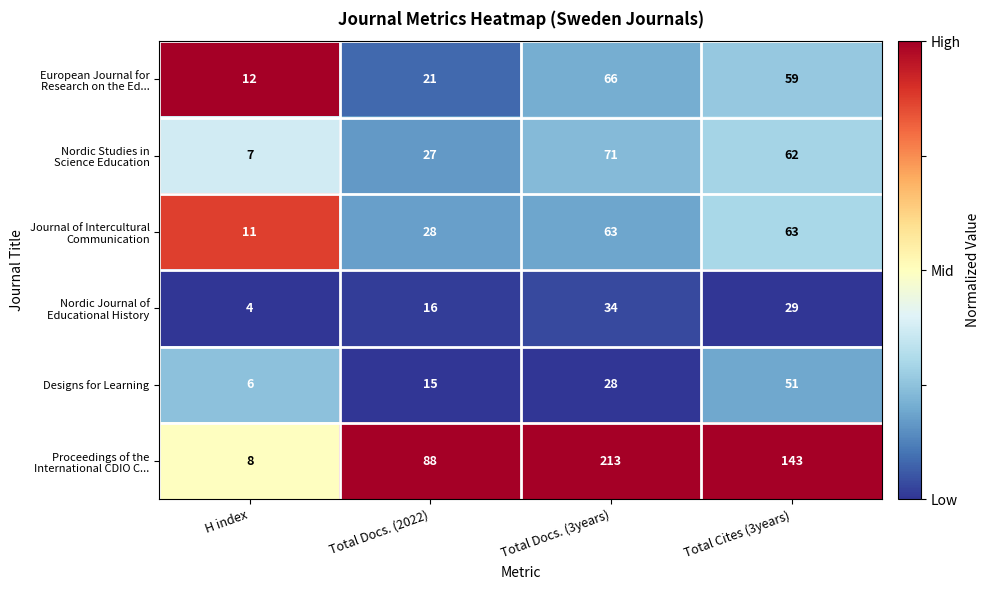

Count the Designs for Learning values in the range 15 to 51.

3